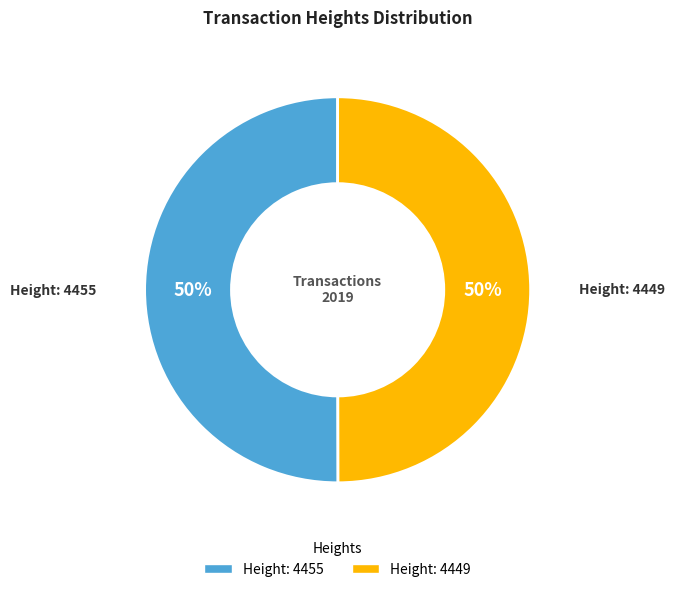

Approximately how many times larger is the value at Height: 4455 compared to Height: 4449?

1.0